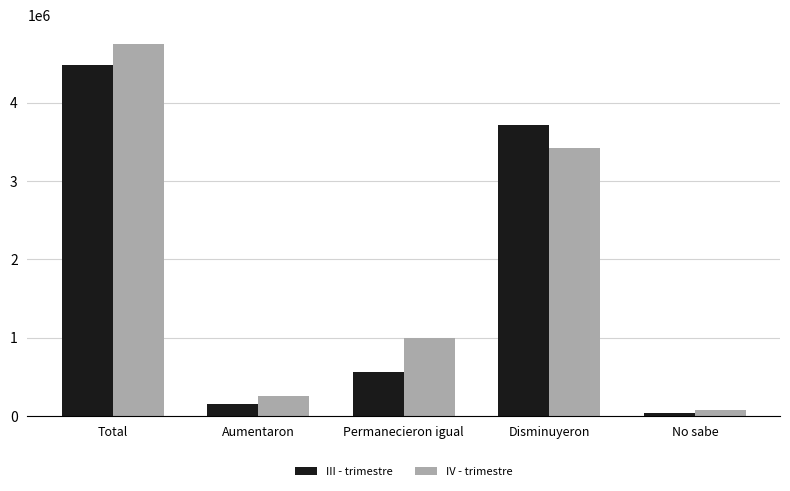

The value of IV - trimestre at Total is 7716084.7. True or false?

False